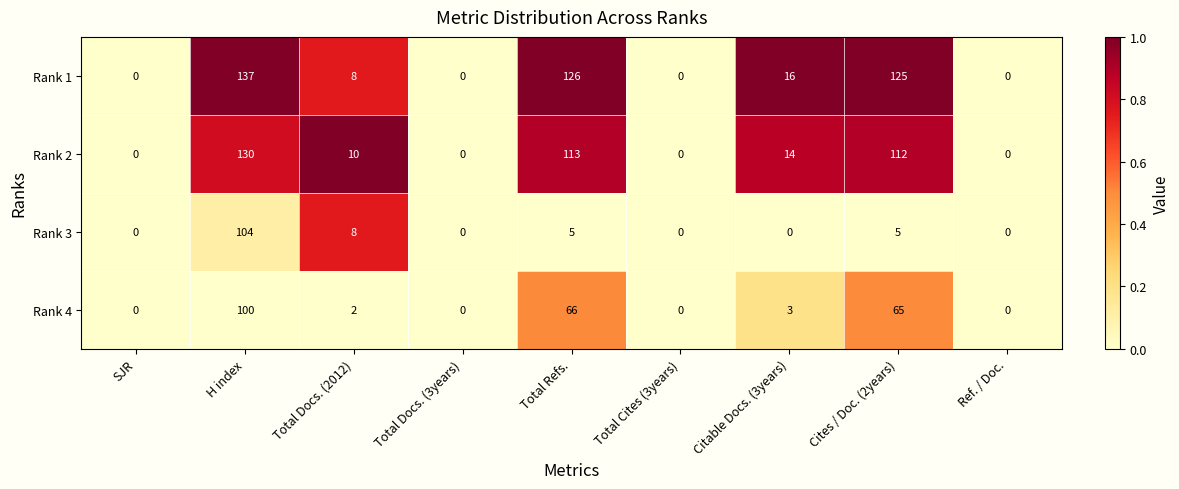

Is it true that Rank 4 equals 0 at Total Cites (3years)?

True